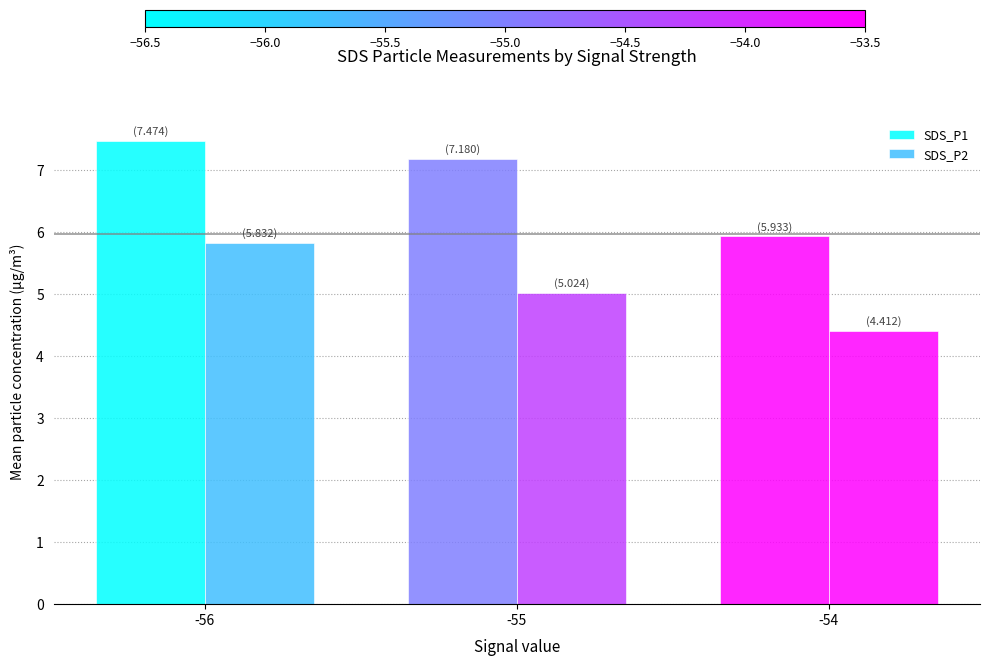

Reading left to right, extract all data points from this chart.

SDS_P1: 7.5	7.2	5.9
SDS_P2: 5.8	5.0	4.4